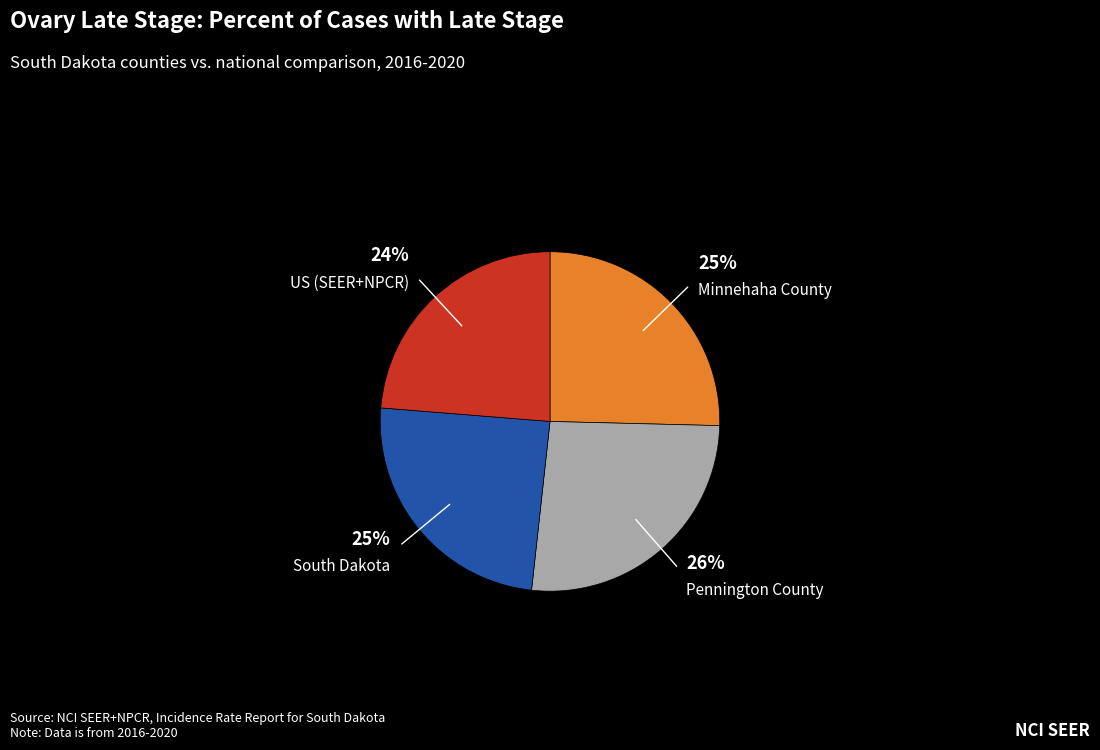

Is the sum of Pennington County and Minnehaha County greater than half?

Yes